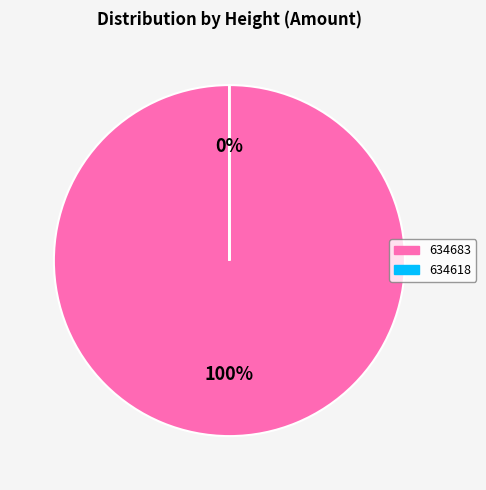

Which slice represents more than half of the pie?

634683